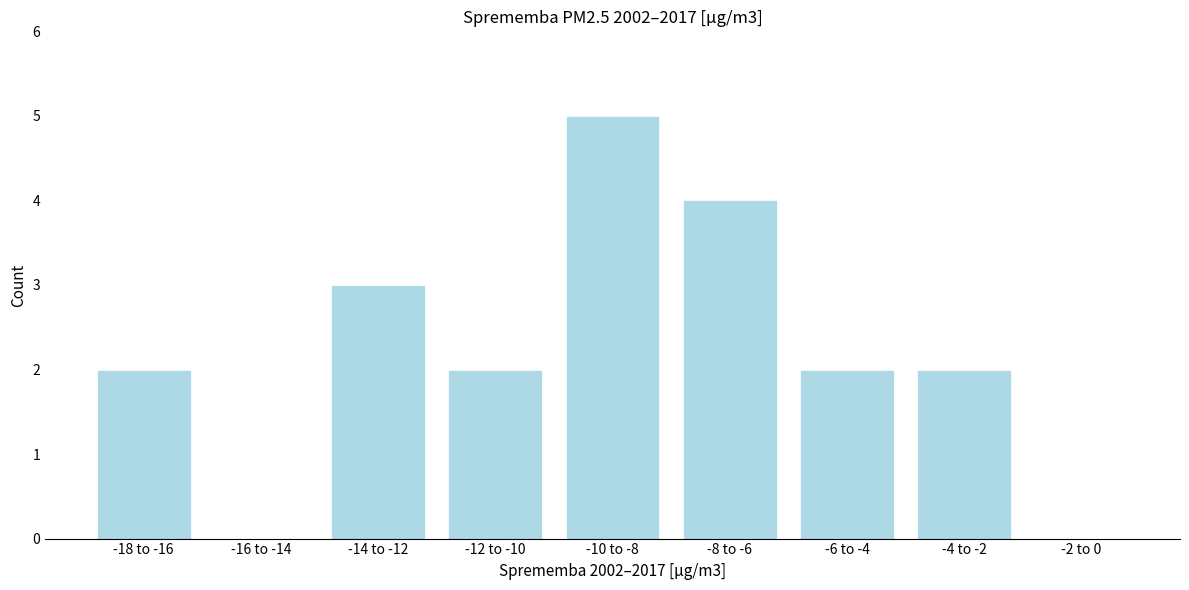

Reading left to right, transcribe all the data shown in this chart.

-18 to -16=2	-16 to -14=0	-14 to -12=3	-12 to -10=2	-10 to -8=5	-8 to -6=4	-6 to -4=2	-4 to -2=2	-2 to 0=0